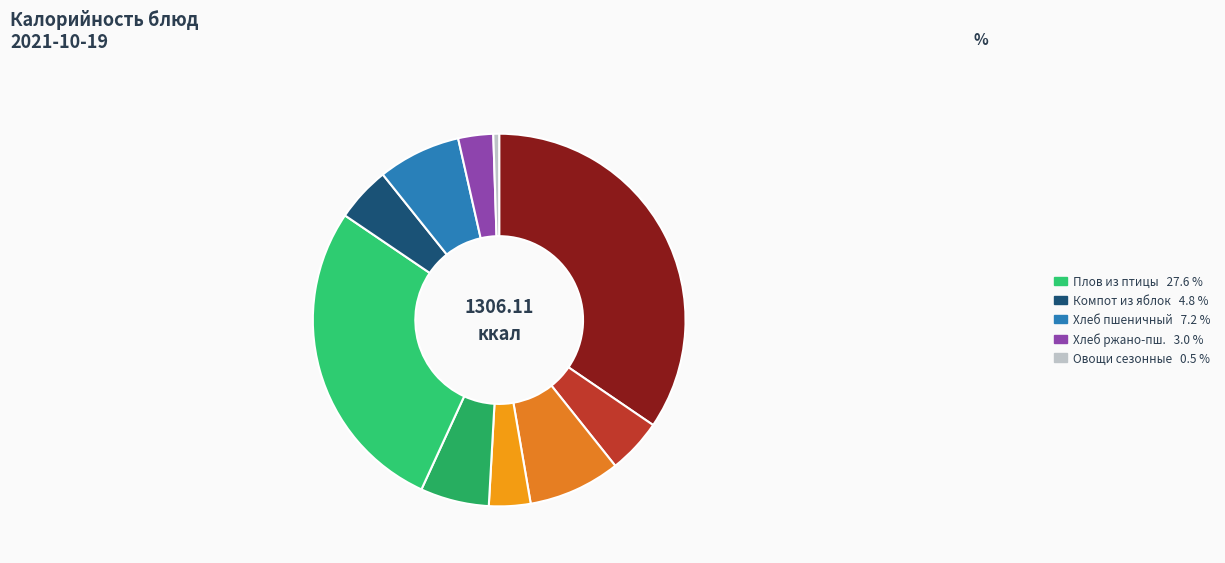

Rank the categories by value from lowest to highest.

Овощи сезонные, хлеб ржано-пшеничный, Фрукты сезонные, Чай с лимоном, Компот из свежих яблок, Суп крестьянский с крупой, Хлеб пшеничный, Хлеб йодированный, Плов из птицы с рисом, Запеканка творожная с морковью